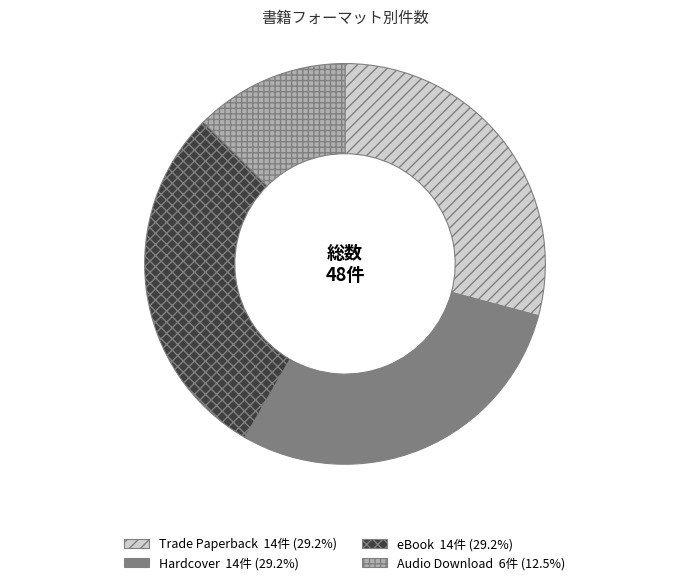

Between Audio Download and eBook, which is larger?

eBook